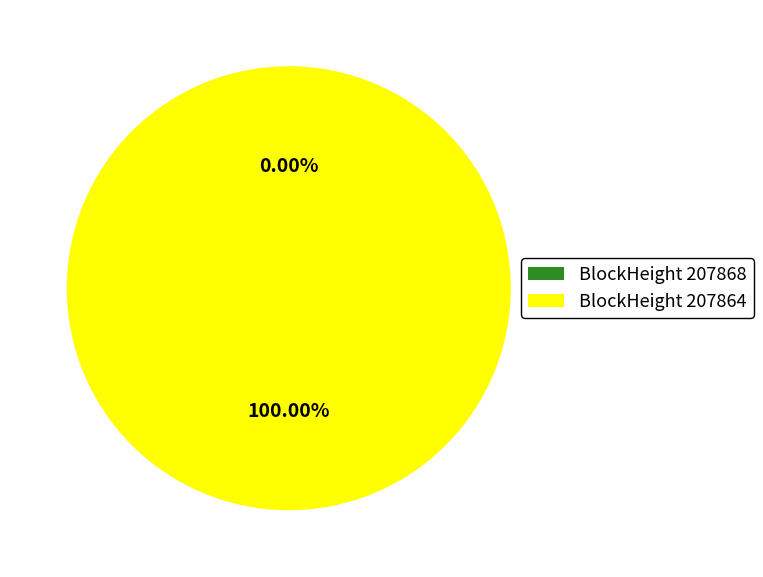

To the nearest percent, what is the average slice percentage?

50%